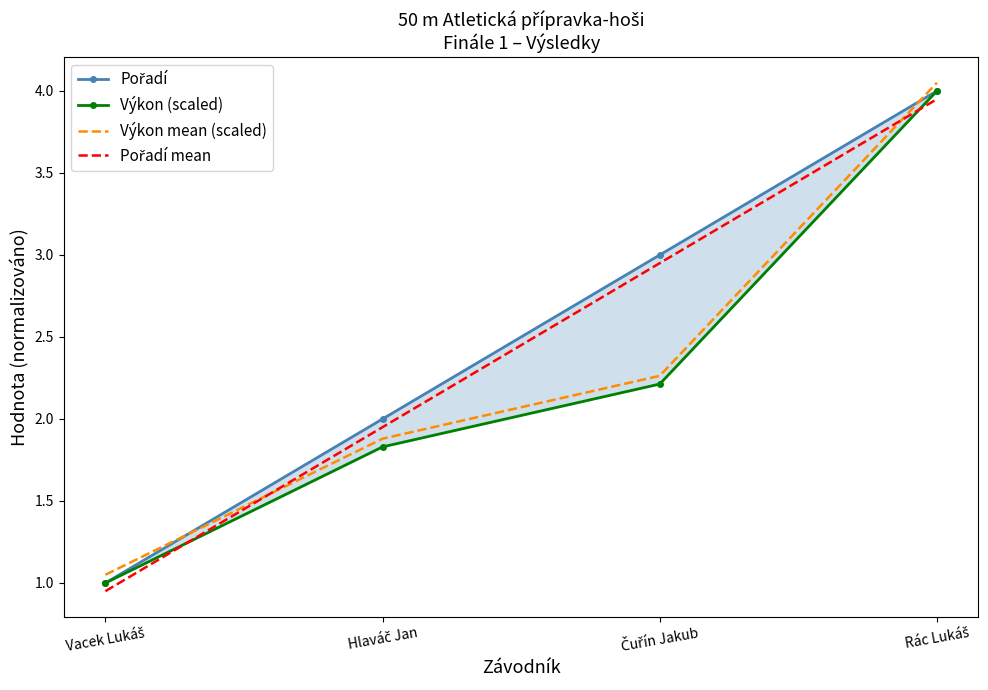

What is the average value of the Výkon (scaled) series?

2.3